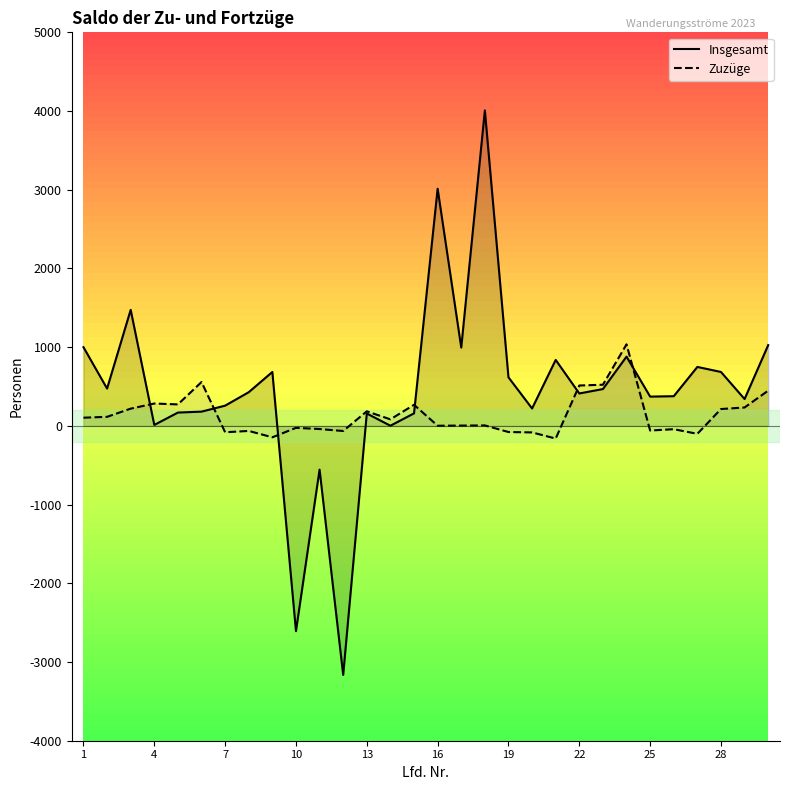

How many times do Insgesamt and Zuzüge cross each other?

6